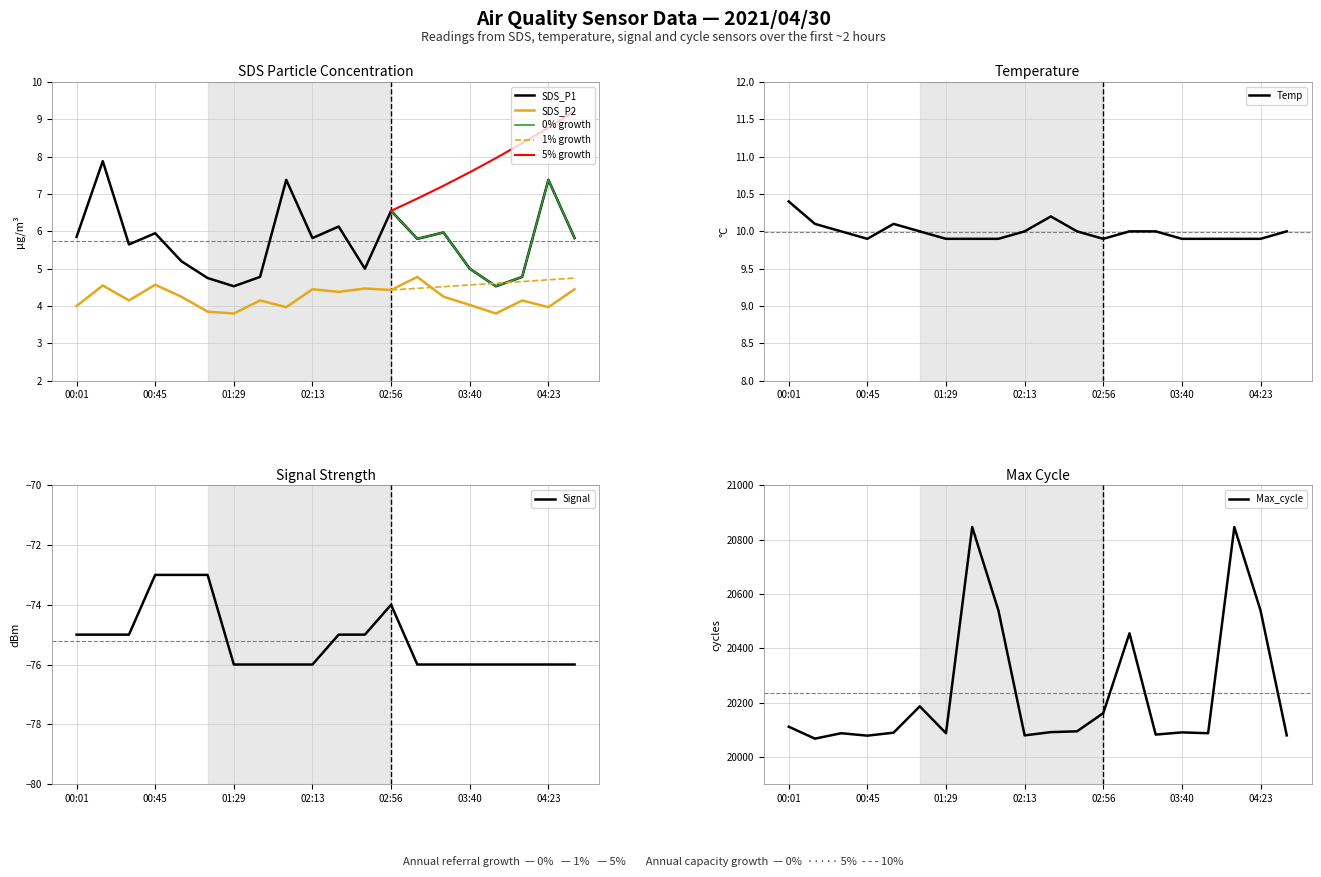

How many lines are shown in the chart?

5